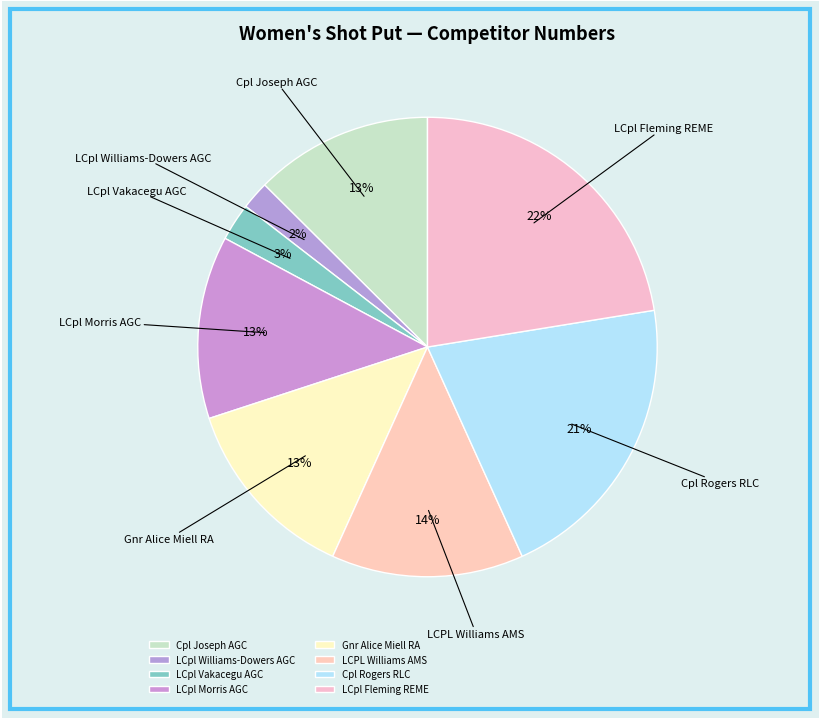

To the nearest percent, what is the average slice percentage?

12%